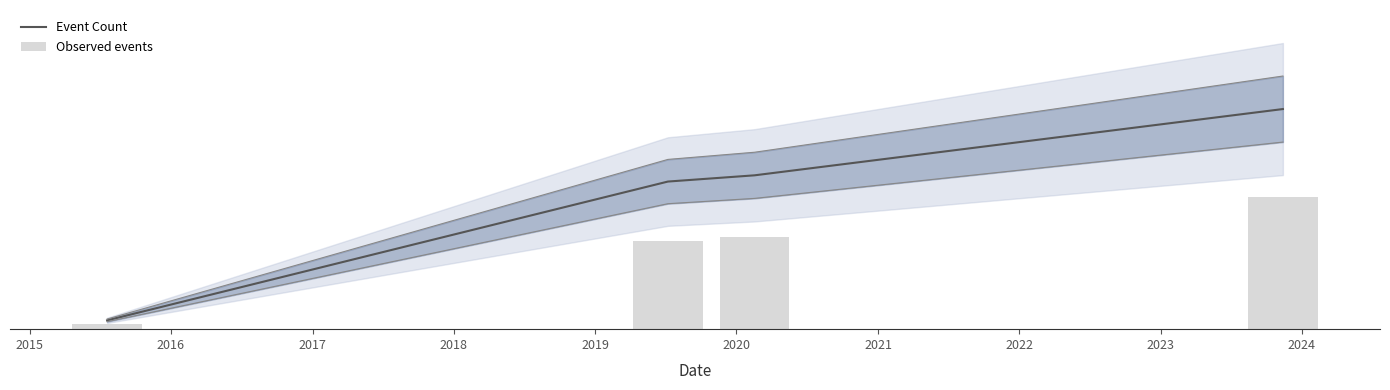

At 2015, list the series in order from largest to smallest.

Event Count, Observed events